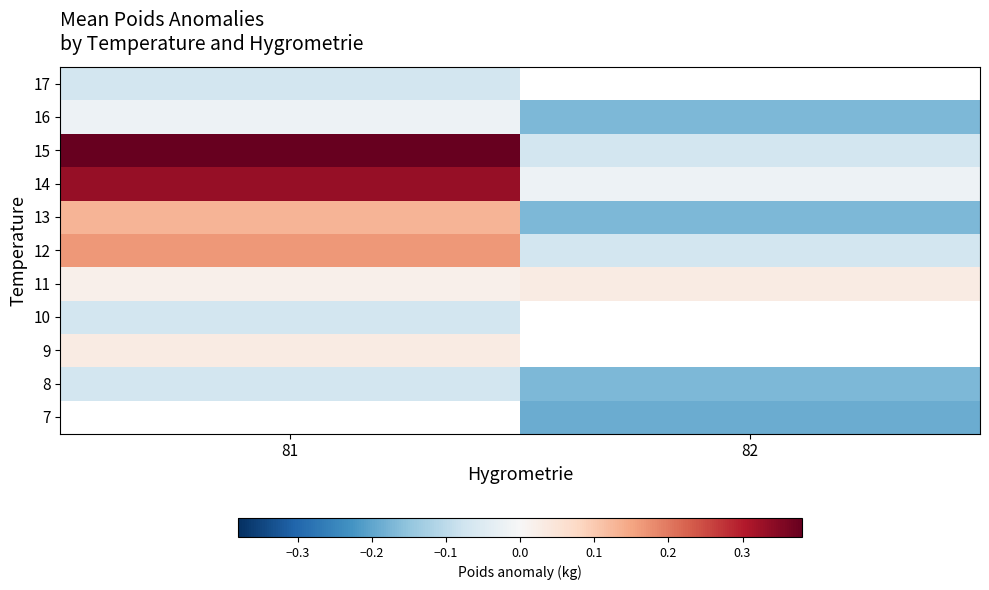

Count the 12 values in the range 0 to 1.

1